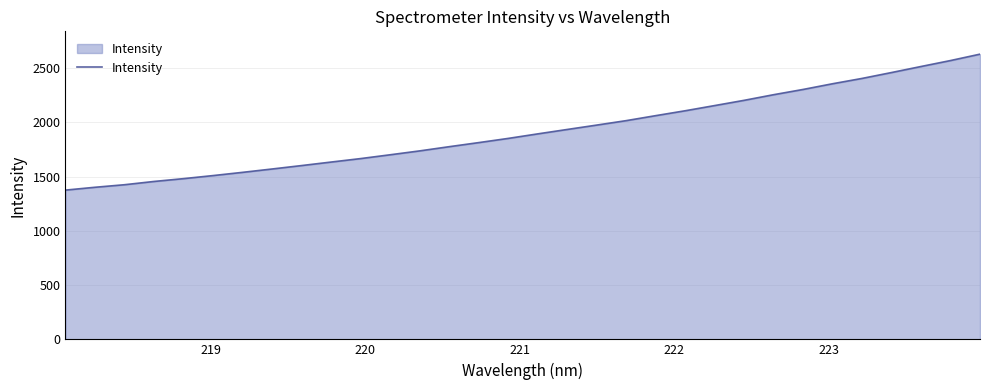

What is the maximum value shown in the chart?

2629.5